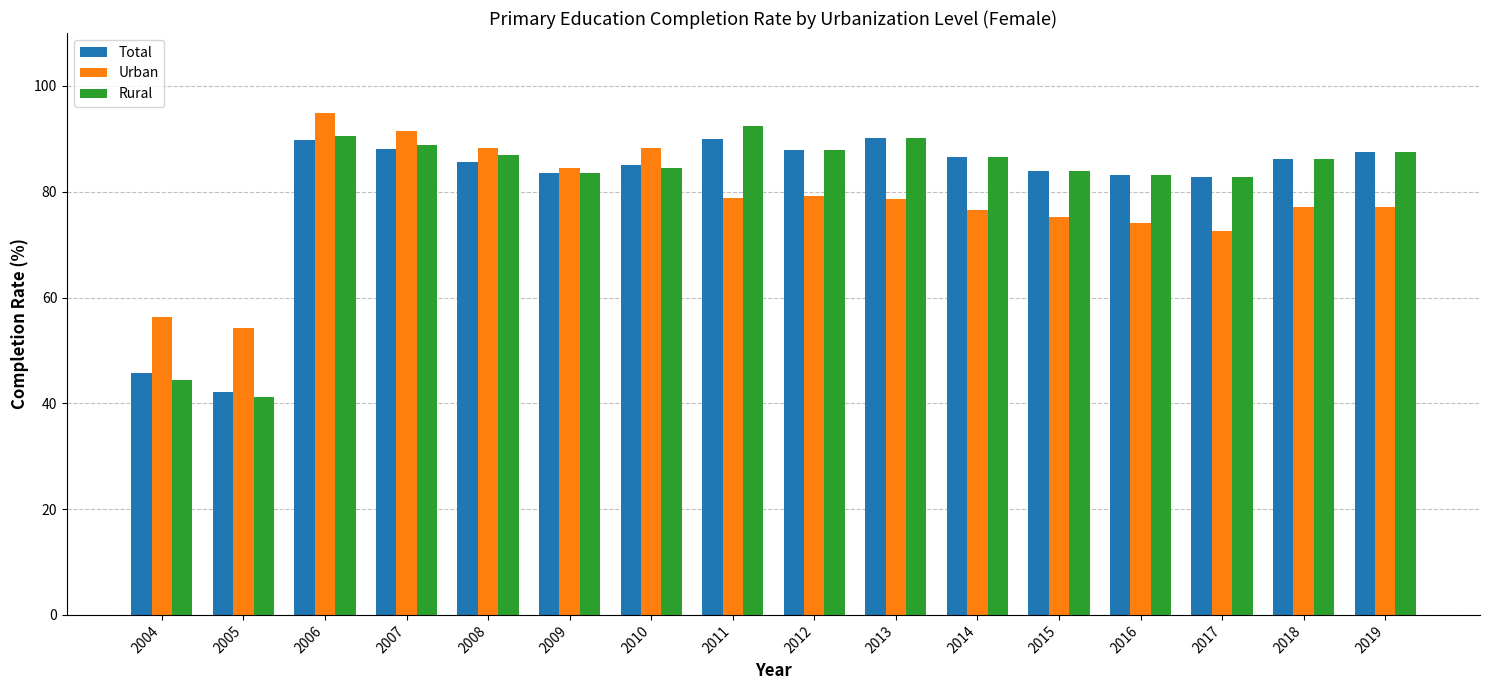

Which series changed the most between 2006 and 2015?

Urban